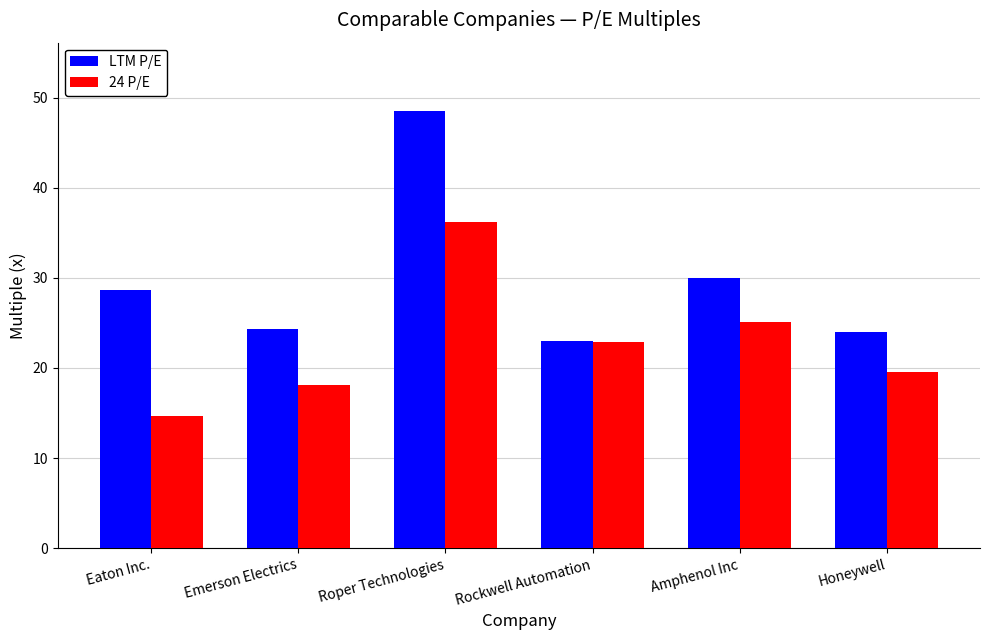

Where does the 24 P/E series first go above 22?

Roper Technologies